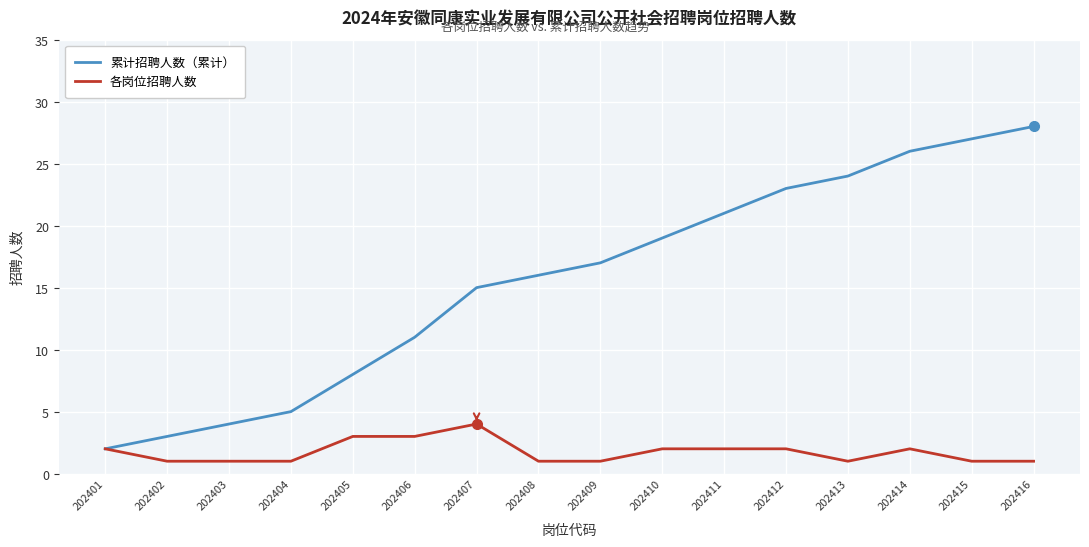

True or false: 累计招聘人数（累计） has a value of 24 at 202413.

True